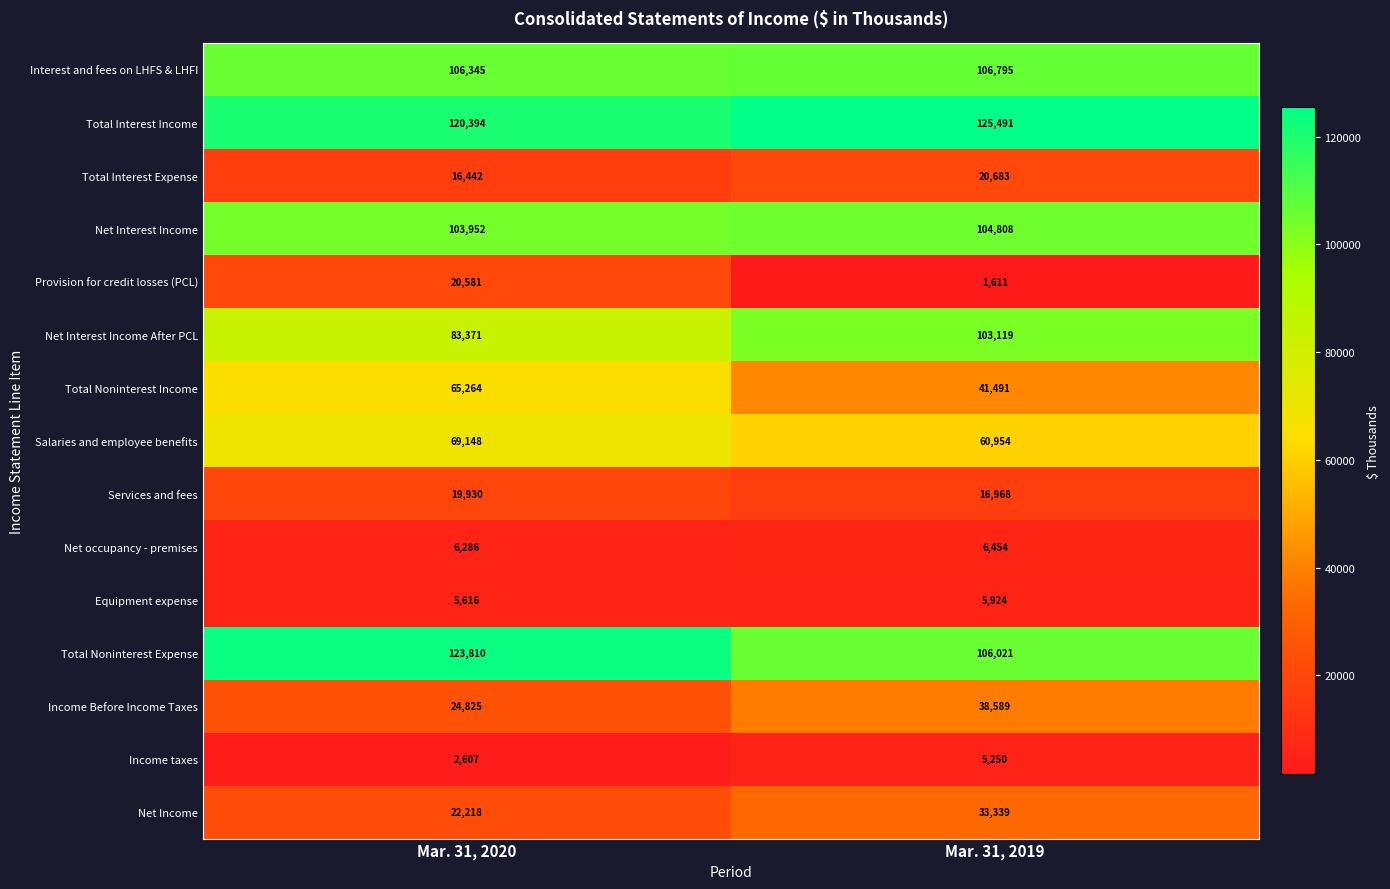

List the series in order of their peak value, lowest first.

Income taxes, Equipment expense, Net occupancy - premises, Services and fees, Provision for credit losses (PCL), Total Interest Expense, Net Income, Income Before Income Taxes, Total Noninterest Income, Salaries and employee benefits, Net Interest Income After PCL, Net Interest Income, Interest and fees on LHFS & LHFI, Total Noninterest Expense, Total Interest Income